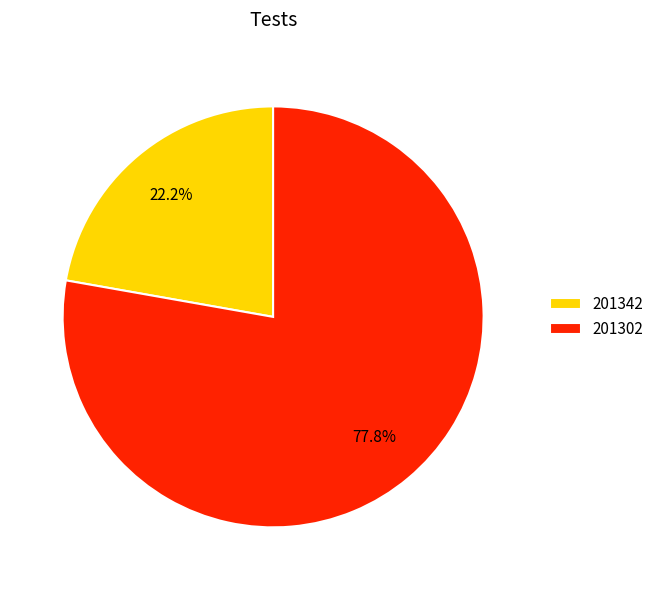

Rank the categories by value from lowest to highest.

201342, 201302